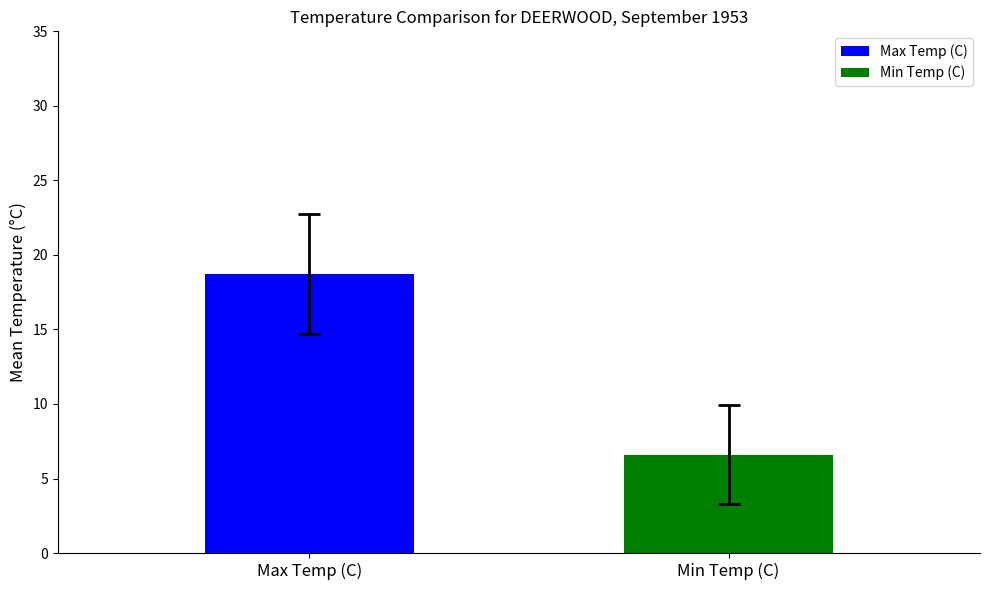

List the series in order of their overall mean, highest first.

Max Temp (C), Min Temp (C)